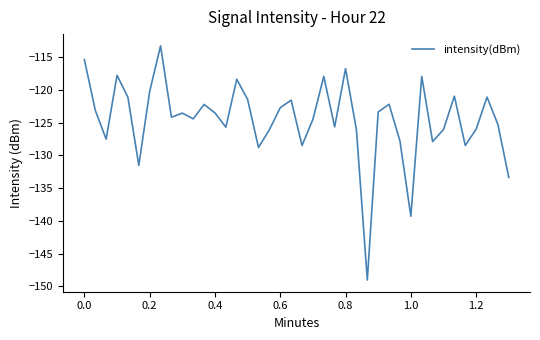

How many distinct data groups are displayed?

1